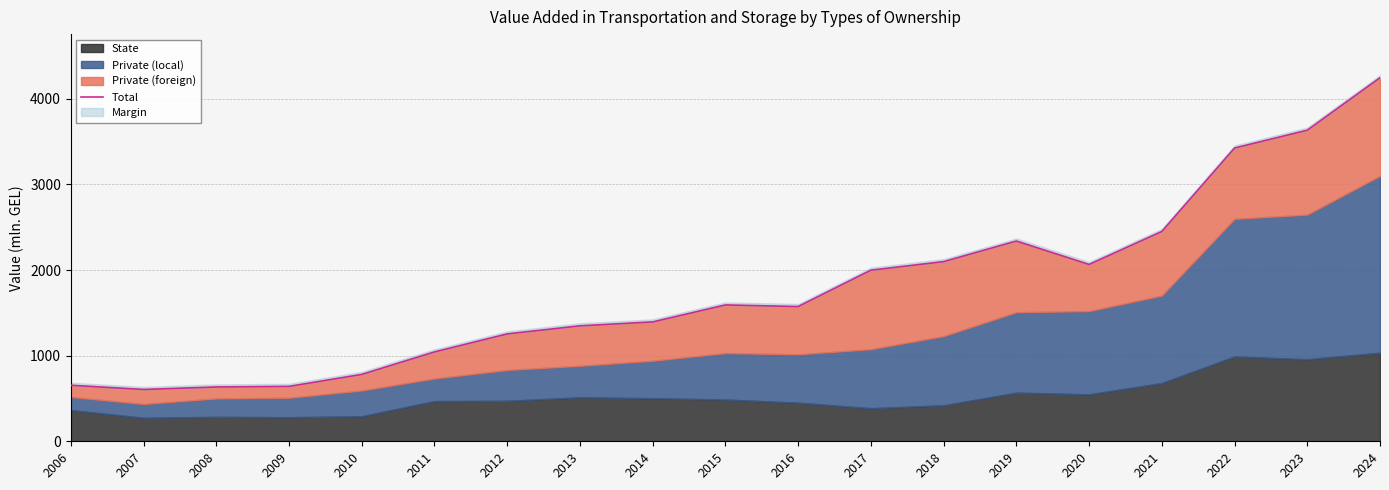

What is the ratio of the value at 2008 to the value at 2018?

0.3